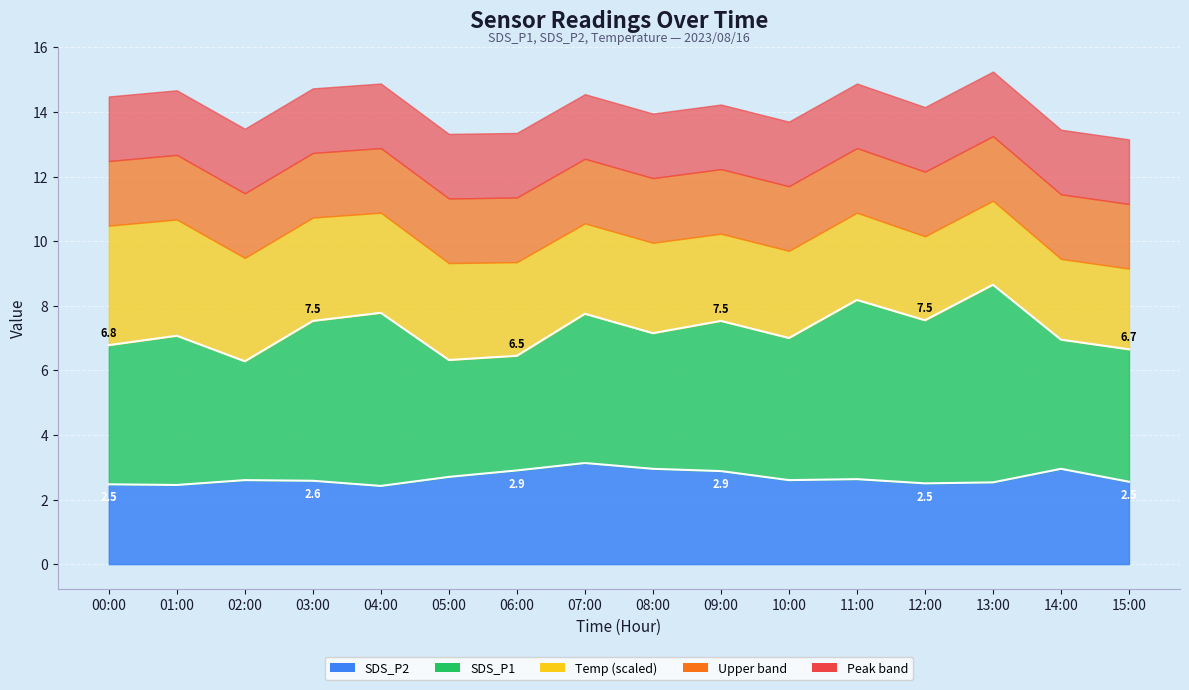

What is the smallest value displayed?

2.4